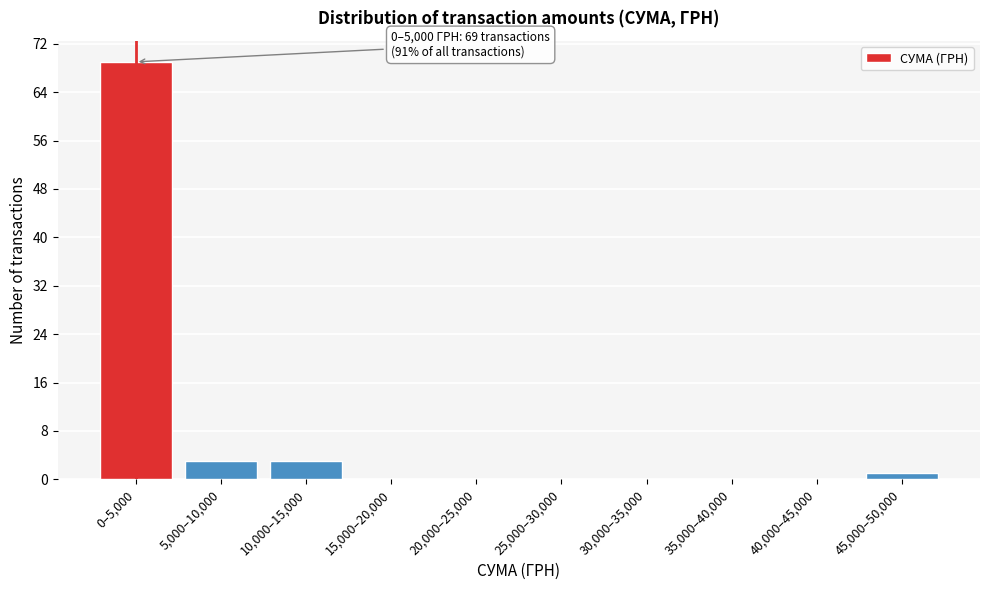

Reading right to left, transcribe all the data shown in this chart.

45,000–50,000=1	40,000–45,000=0	35,000–40,000=0	30,000–35,000=0	25,000–30,000=0	20,000–25,000=0	15,000–20,000=0	10,000–15,000=3	5,000–10,000=3	0–5,000=69